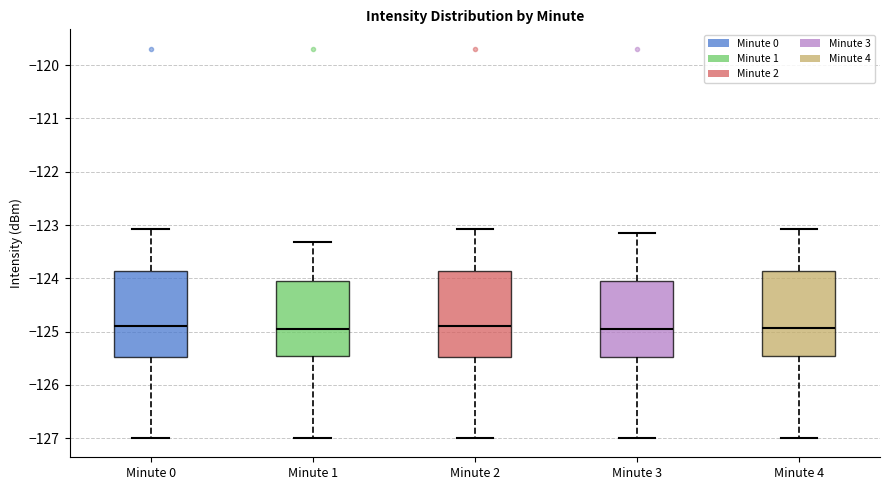

Reading left to right, transcribe this box plot: for each box, give where its median line is, the range the box spans, and where its two whiskers end, as read against the y-axis. The values are not printed on the chart, so give them approximately, as read against the axis.

Minute 0: median -124.9, box -125.5 to -123.9, whiskers -127.0 to -123.1
Minute 1: median -124.9, box -125.5 to -124.1, whiskers -127.0 to -123.3
Minute 2: median -124.9, box -125.5 to -123.9, whiskers -127.0 to -123.1
Minute 3: median -124.9, box -125.5 to -124.1, whiskers -127.0 to -123.2
Minute 4: median -124.9, box -125.5 to -123.9, whiskers -127.0 to -123.1